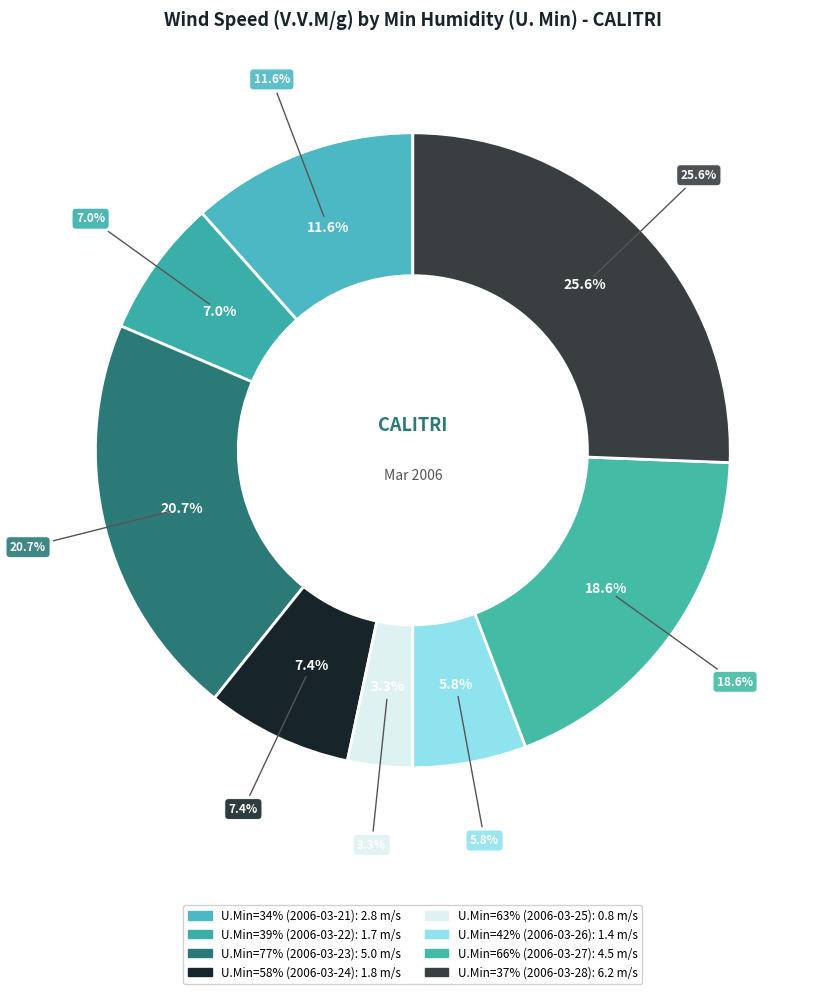

What is the ratio of the value at 58 to the value at 34?

0.6